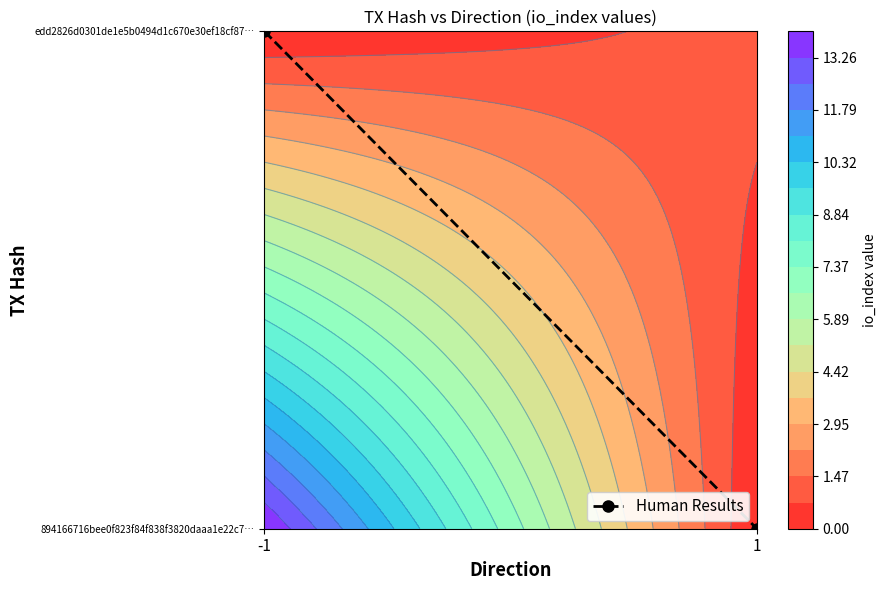

The chart shows a value of 0 at 1. True or false?

True